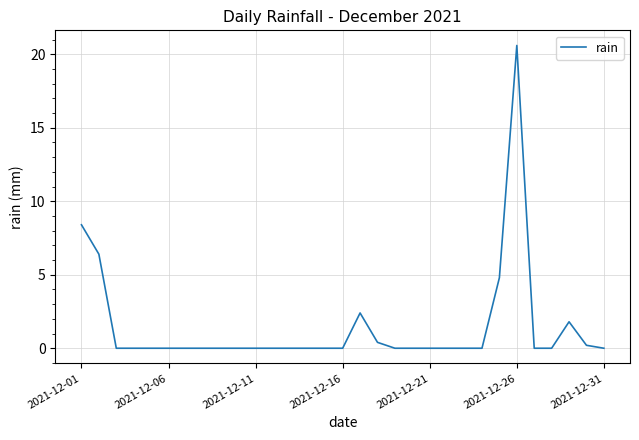

What is the difference between the maximum and minimum values?

20.6